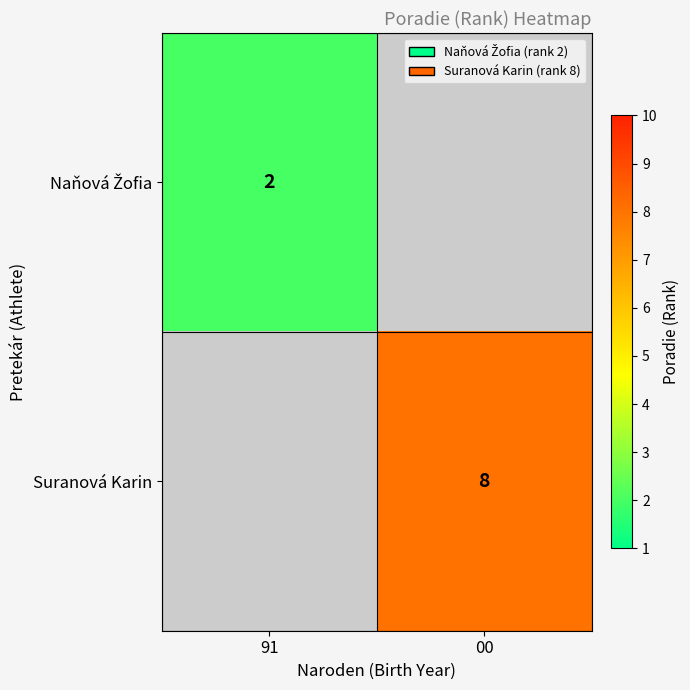

The Suranová Karin series shows 8 at 00. True or false?

True